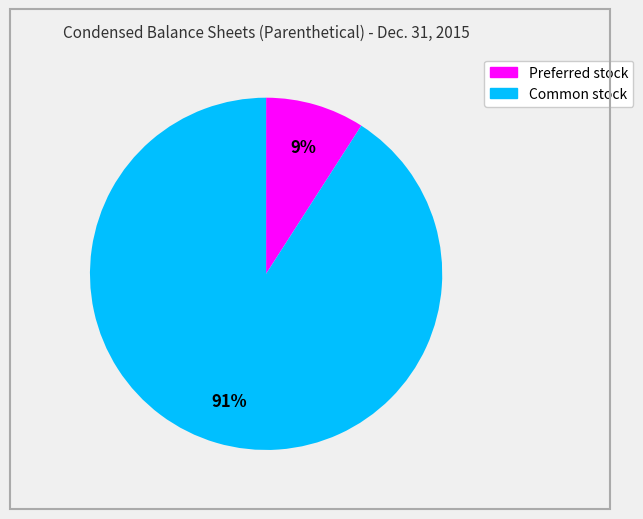

Is there any slice that represents more than half of the pie?

Yes